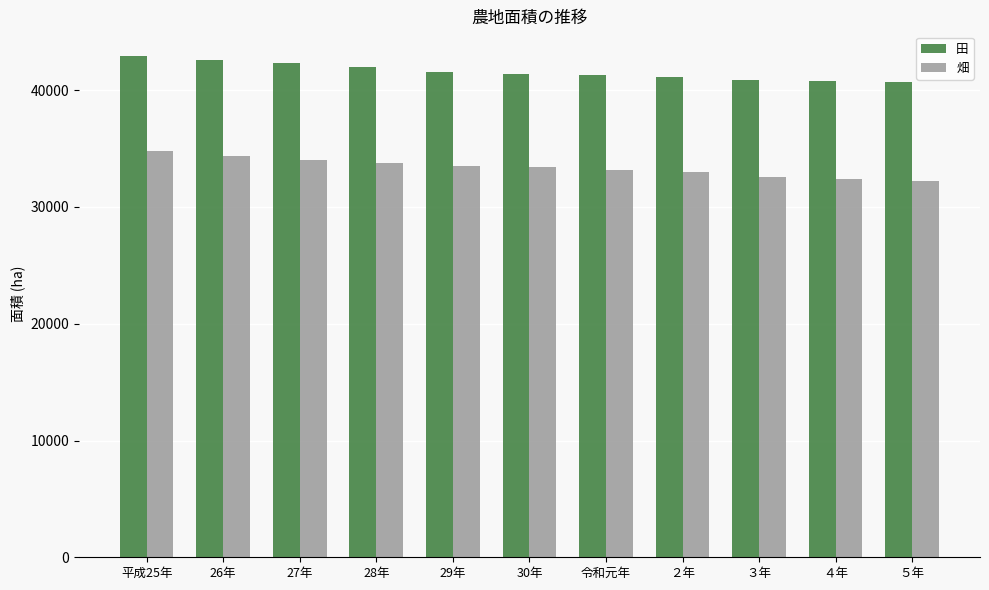

How many groups of bars are there?

11